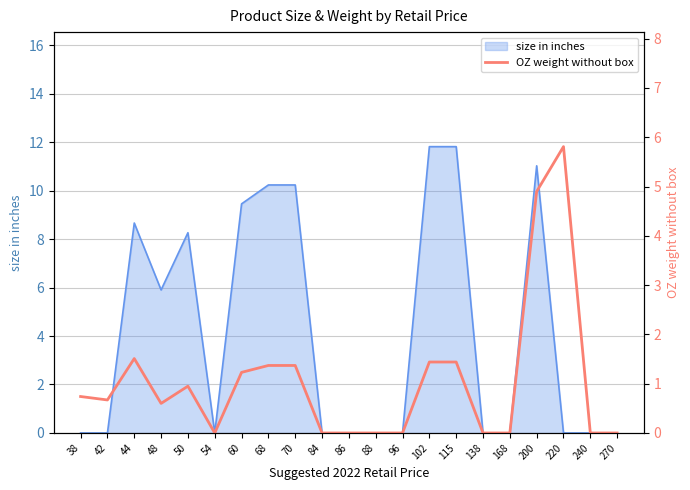

The chart shows a value of 4.0 at 138. True or false?

False